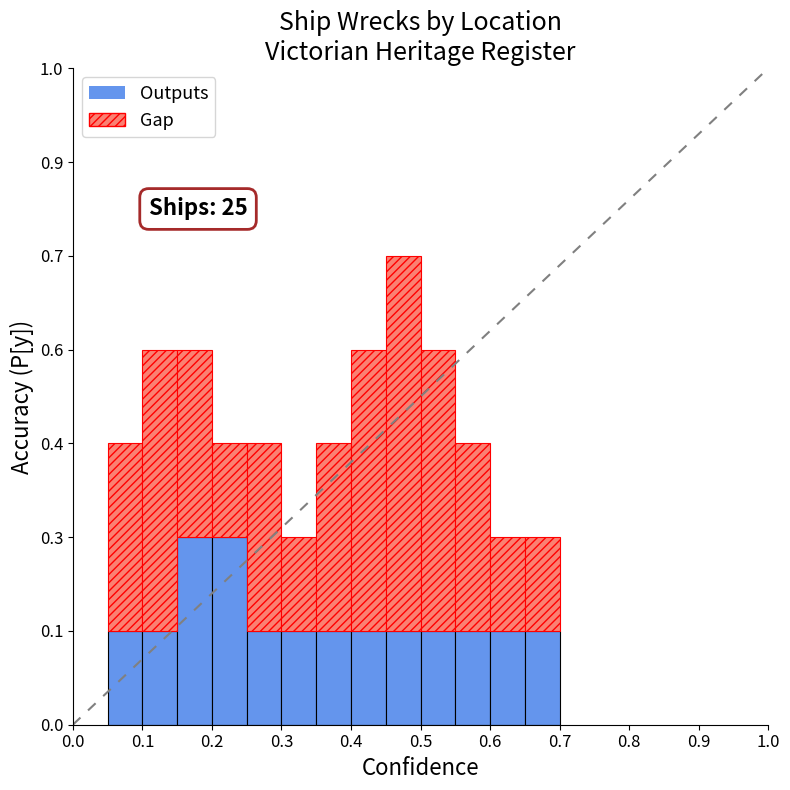

What are all the series names shown in the legend?

Outputs, Gap